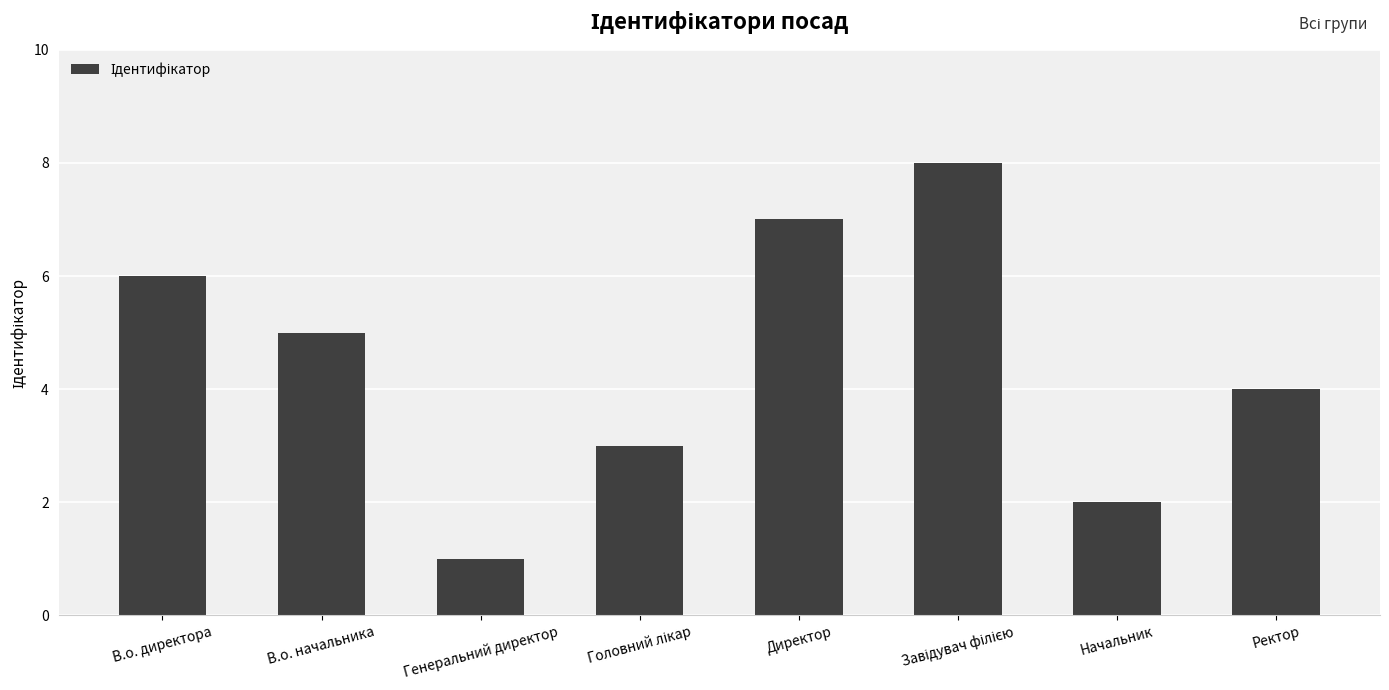

Between Директор and В.о. начальника, which is larger?

Директор